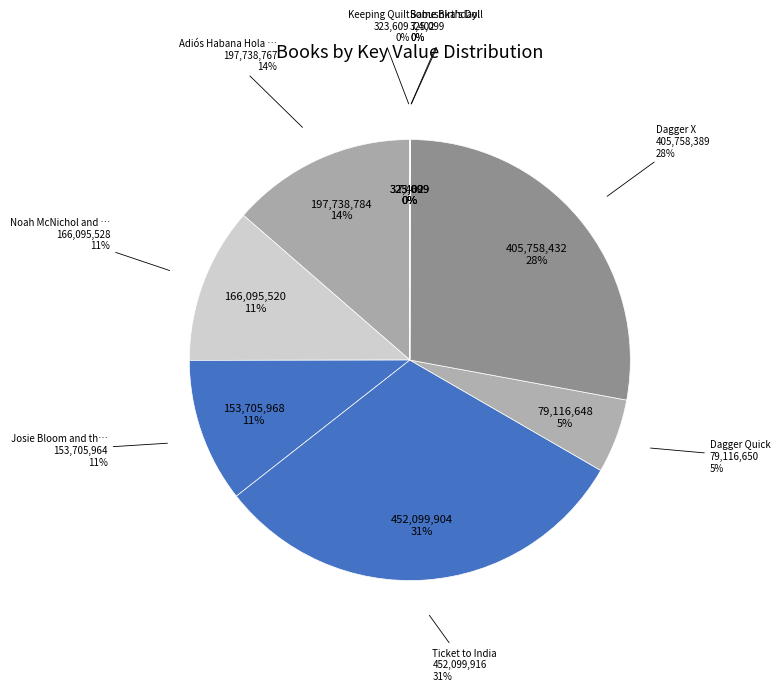

True or false: Ticket to India accounts for 31% of the total.

True